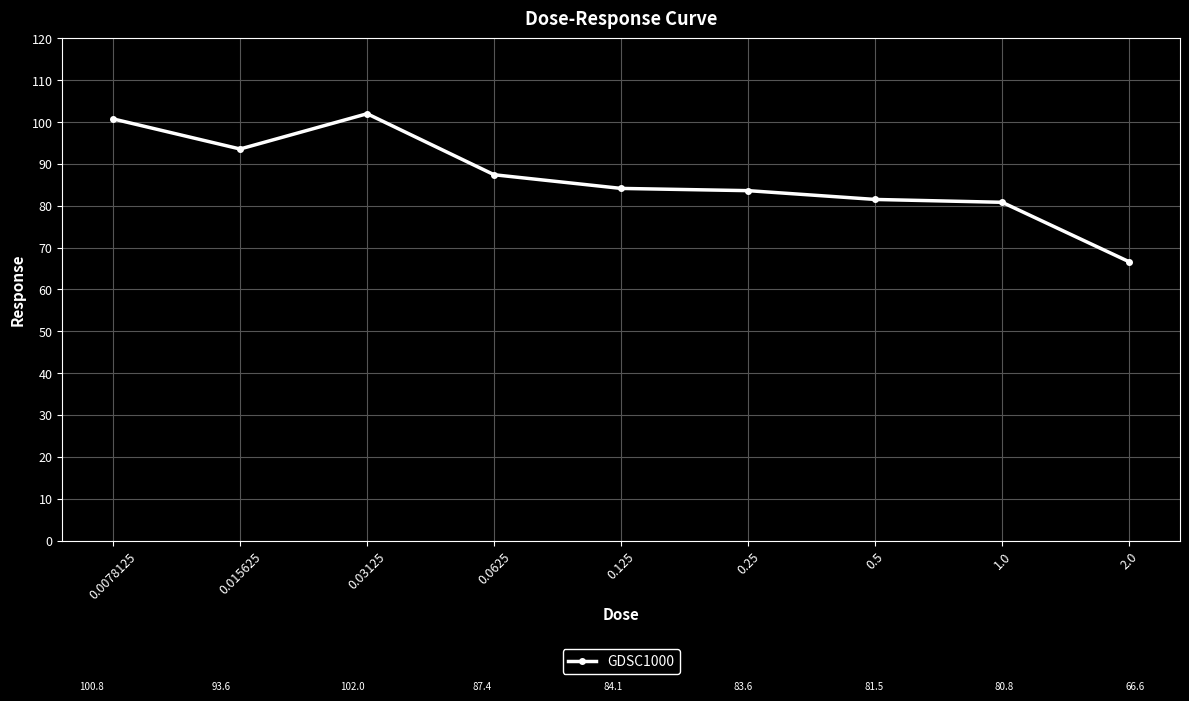

Reading right to left, list all the values displayed in this chart.

2.0=66.6	1.0=80.8	0.5=81.5	0.25=83.6	0.125=84.1	0.0625=87.4	0.03125=102.0	0.015625=93.6	0.0078125=100.8